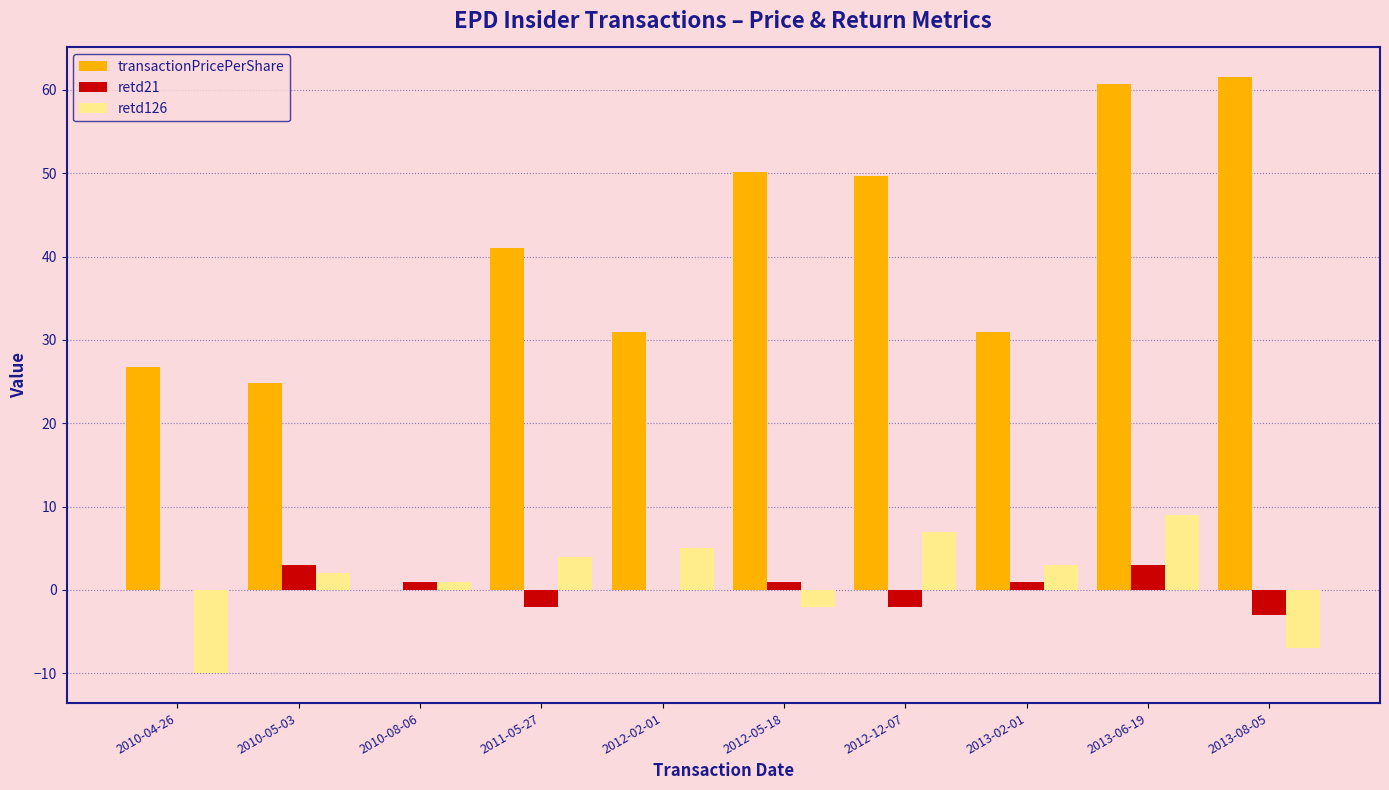

The value of retd21 at 2012-12-07 is -2.0. True or false?

True